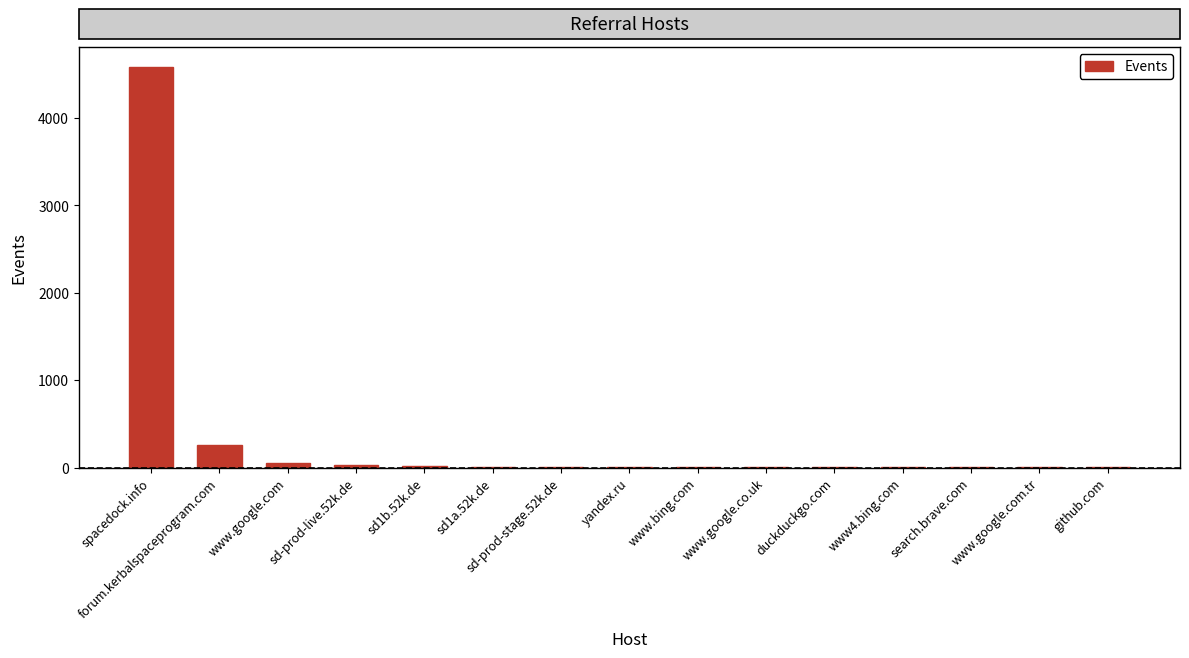

At which category does the chart reach its peak across all series?

spacedock.info